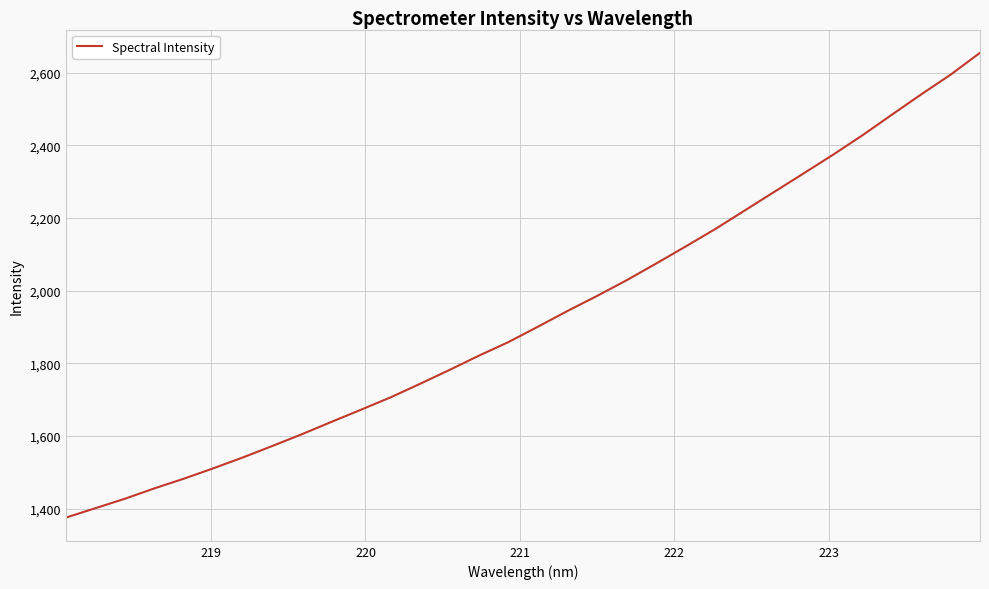

What is the maximum value shown in the chart?

2655.3